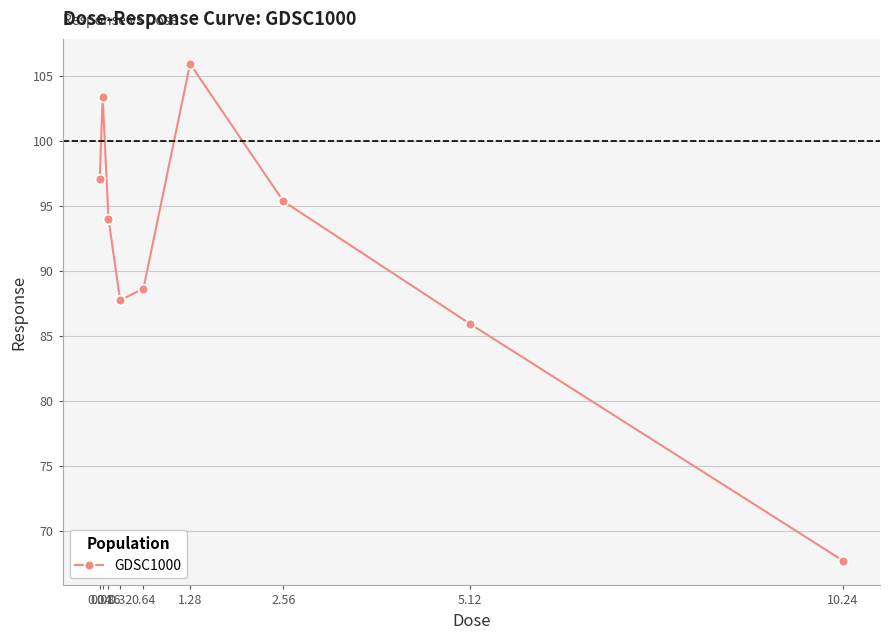

What is the label of the 5th point from the left?

0.64